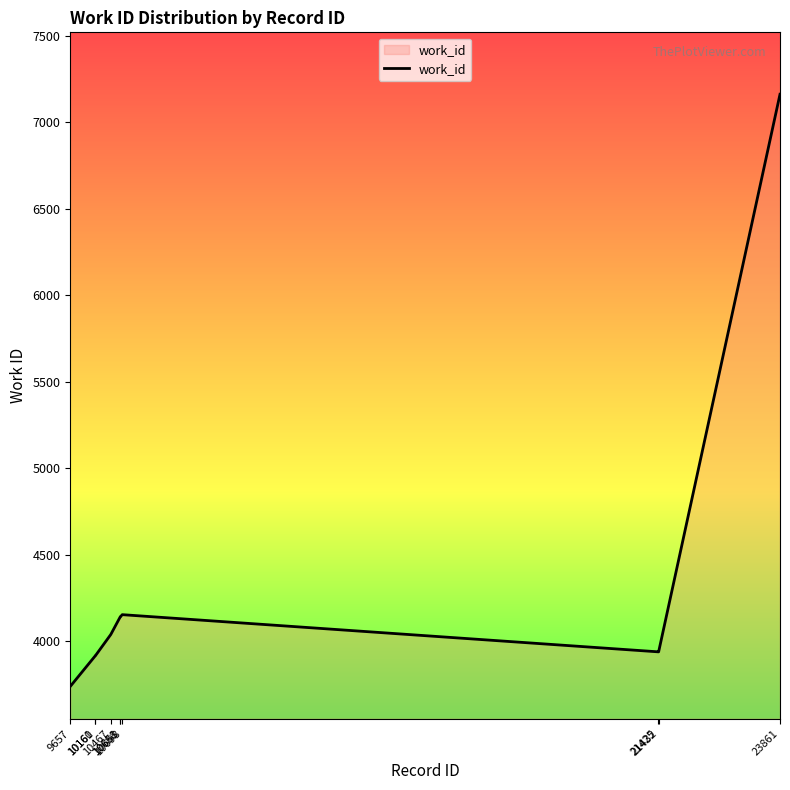

What is the smallest value displayed?

3738